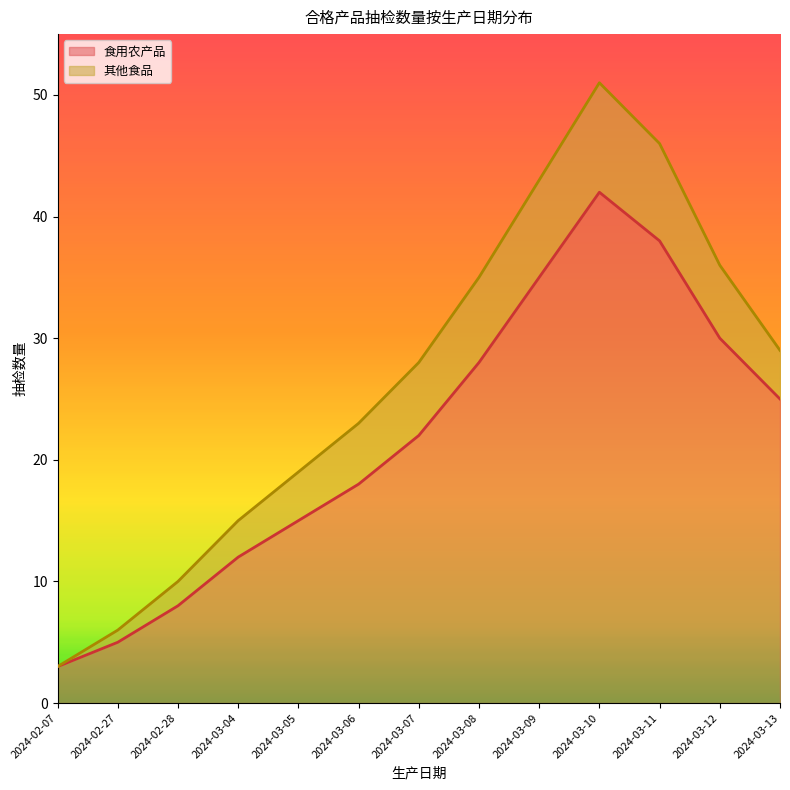

What is the difference between the second highest and second lowest values?

33